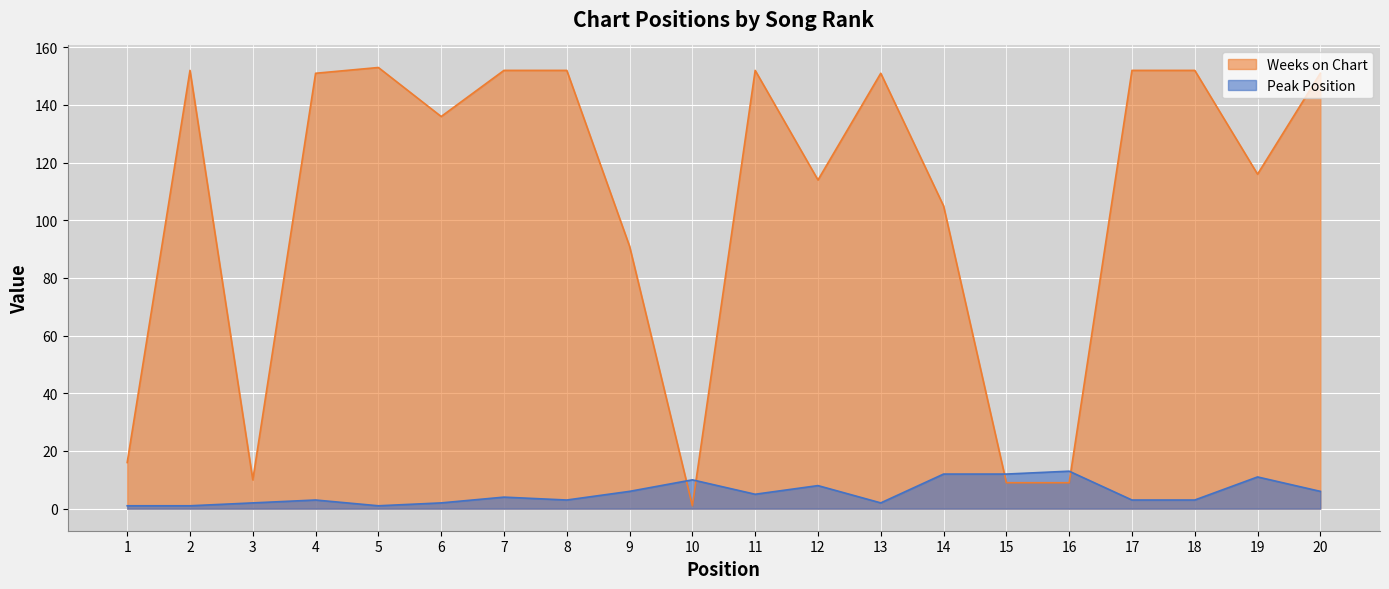

What is the sum of all Weeks on Chart values?

2125